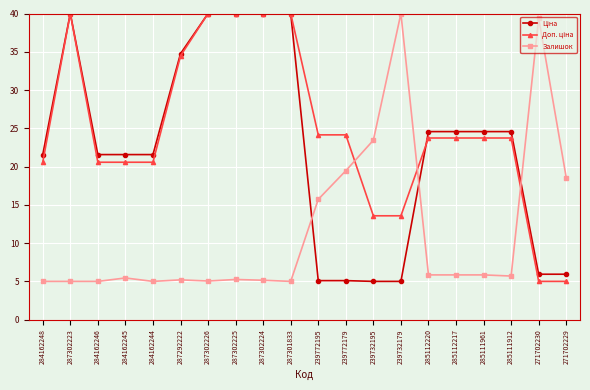

What is the spread (max minus min) of values at 287302224?

34.9